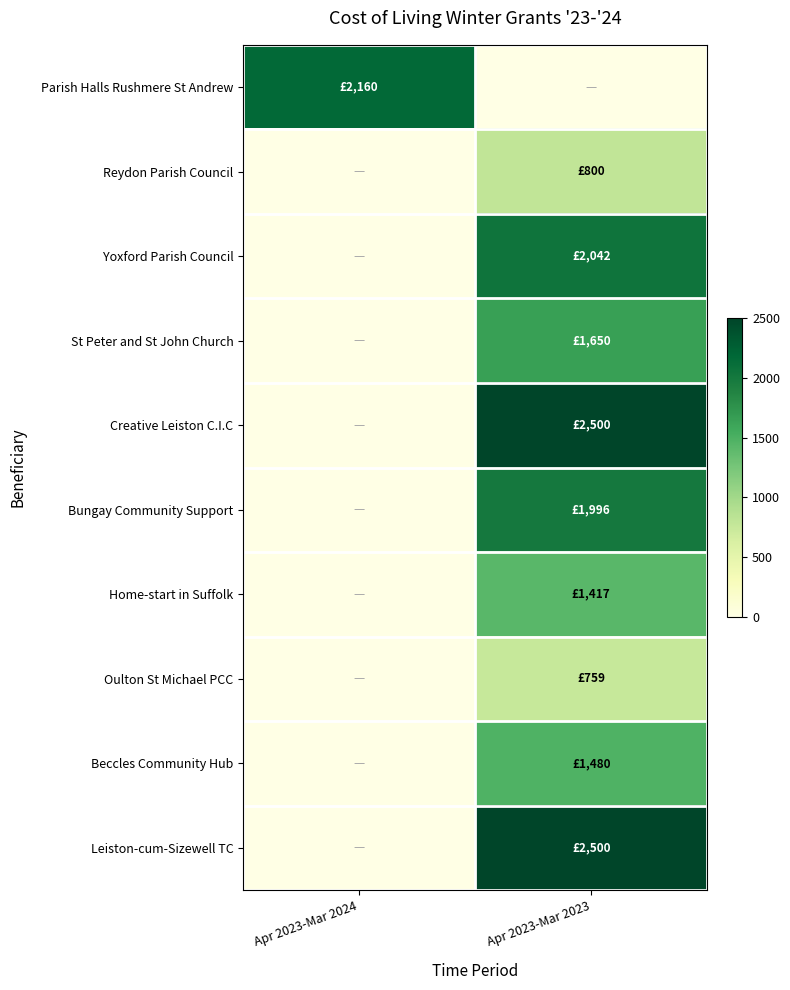

Reading right to left, extract all data points from this chart.

Parish Halls Rushmere St Andrew: Apr 2023-Mar 2023=0.0	Apr 2023-Mar 2024=0.9
Reydon Parish Council: Apr 2023-Mar 2023=0.3	Apr 2023-Mar 2024=0.0
Yoxford Parish Council: Apr 2023-Mar 2023=0.8	Apr 2023-Mar 2024=0.0
St Peter and St John Church: Apr 2023-Mar 2023=0.7	Apr 2023-Mar 2024=0.0
Creative Leiston C.I.C: Apr 2023-Mar 2023=1.0	Apr 2023-Mar 2024=0.0
Bungay Community Support: Apr 2023-Mar 2023=0.8	Apr 2023-Mar 2024=0.0
Home-start in Suffolk: Apr 2023-Mar 2023=0.6	Apr 2023-Mar 2024=0.0
Oulton St Michael PCC: Apr 2023-Mar 2023=0.3	Apr 2023-Mar 2024=0.0
Beccles Community Hub: Apr 2023-Mar 2023=0.6	Apr 2023-Mar 2024=0.0
Leiston-cum-Sizewell TC: Apr 2023-Mar 2023=1.0	Apr 2023-Mar 2024=0.0